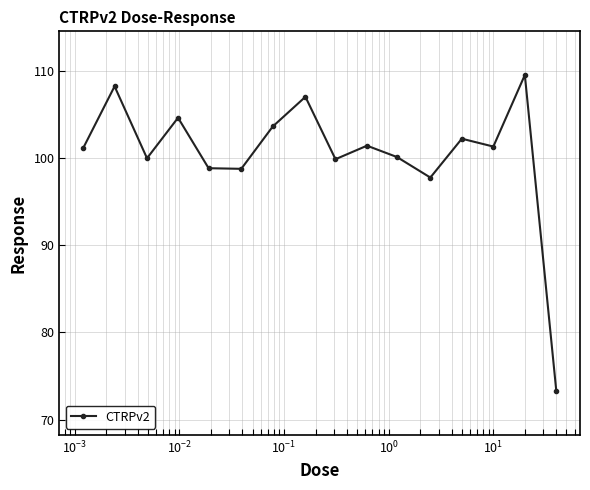

What is the greatest value displayed?

109.5